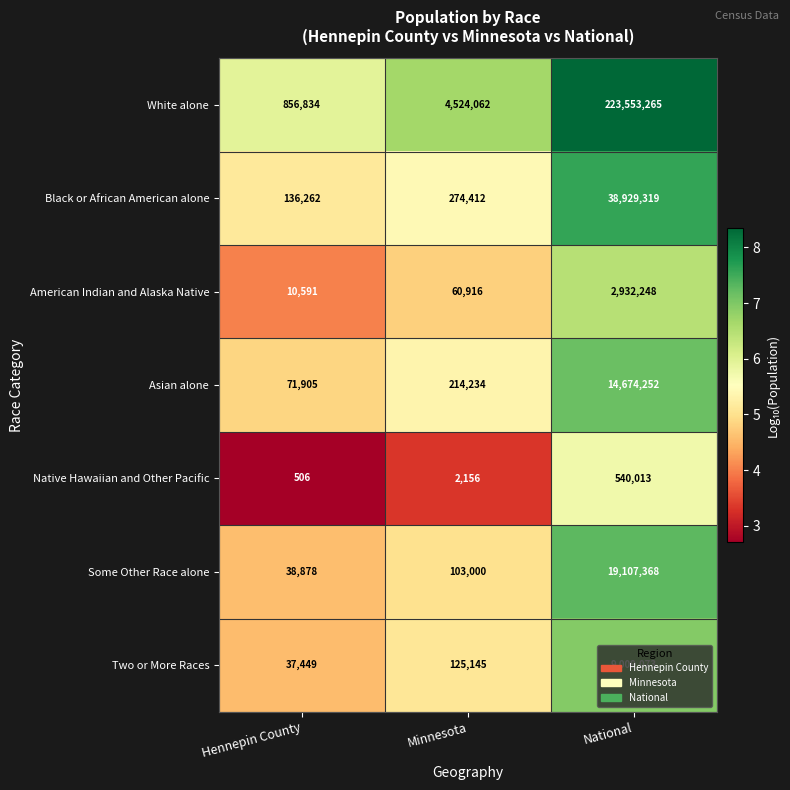

What is the difference between the second highest and minimum values in the Native Hawaiian and Other Pacific series?

1650